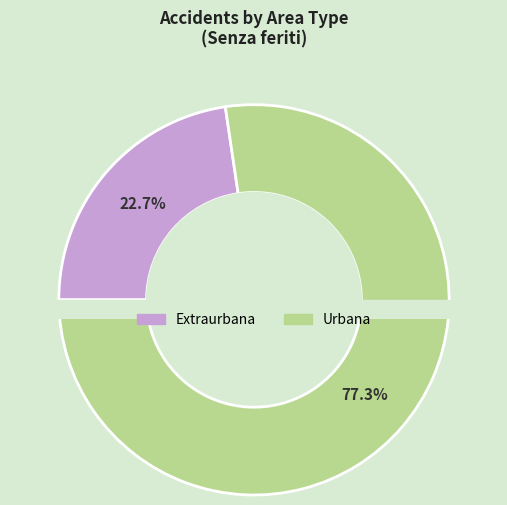

To the nearest percent, what is the difference between the Extraurbana and Urbana slice percentages?

55%